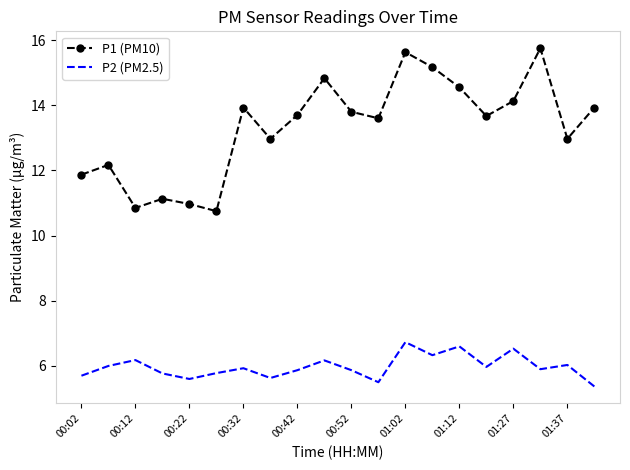

Which series has the largest total across all categories?

P1 (PM10)